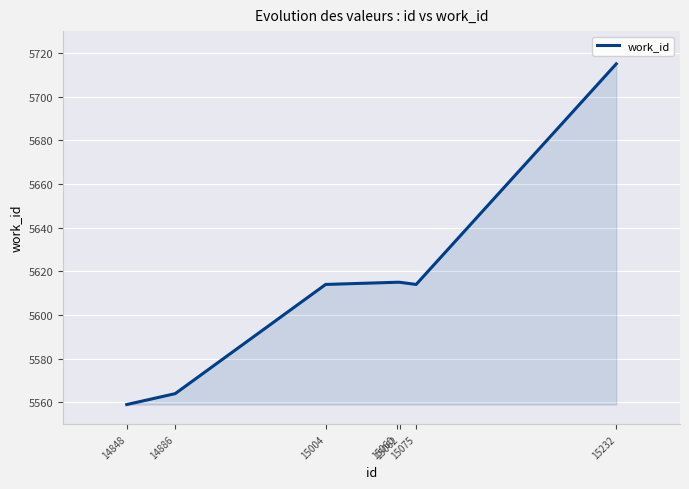

True or false: the data has more than 2 interior local peaks.

False